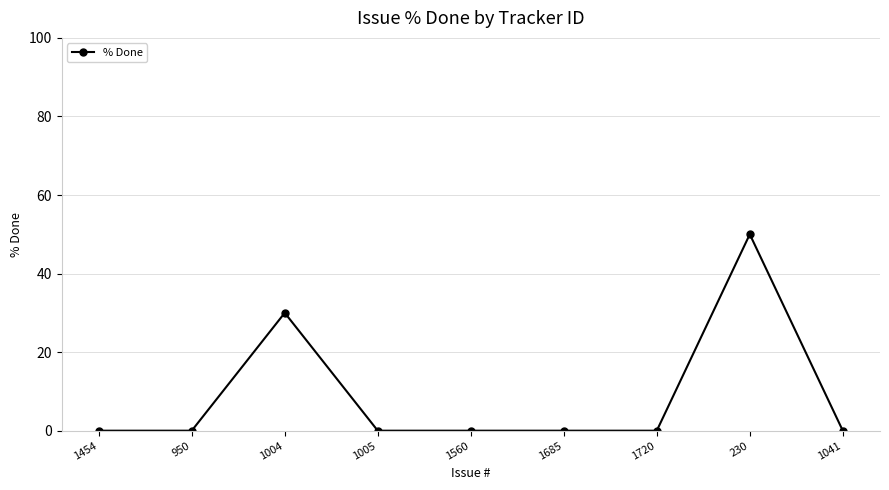

Reading left to right, what are all the values shown in this chart?

0	0	30	0	0	0	0	50	0